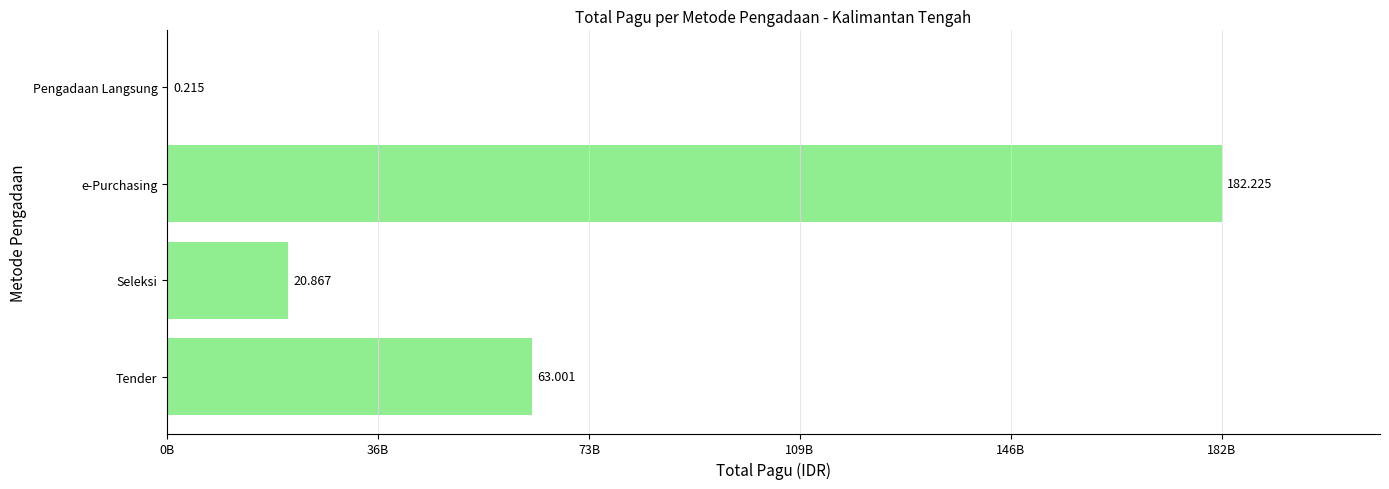

Are the bars horizontal?

Yes